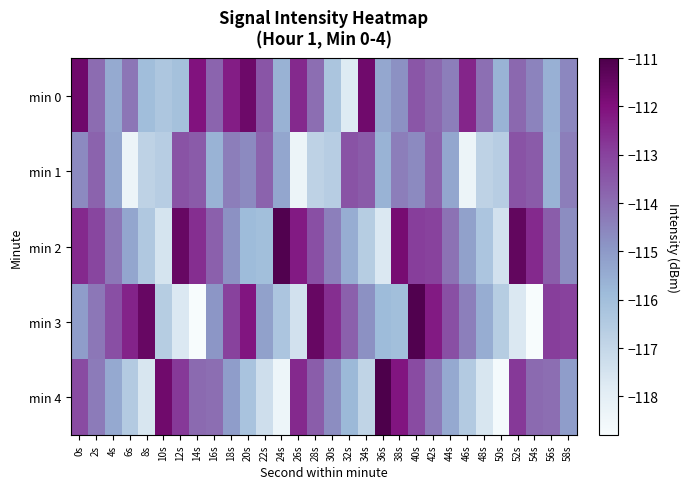

At which category is the sum across all series the highest?

40s